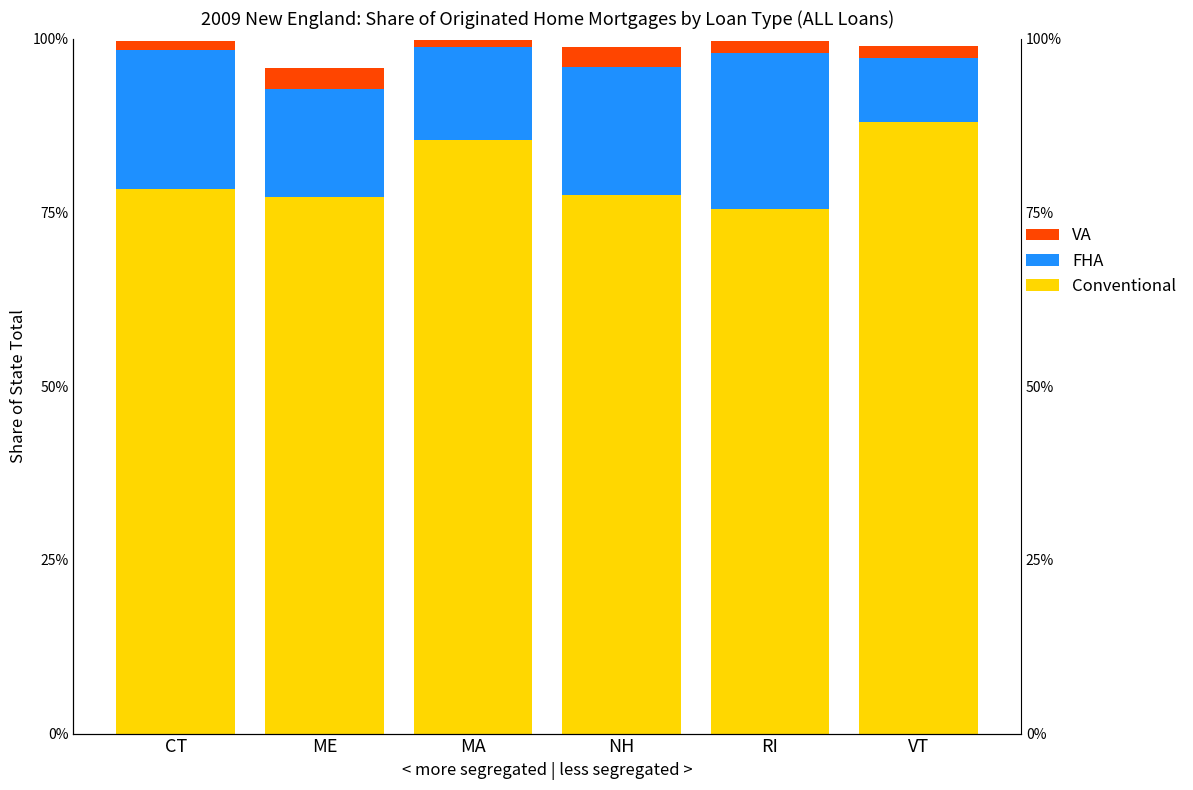

Is it true that Conventional equals 0.8 at NH?

True